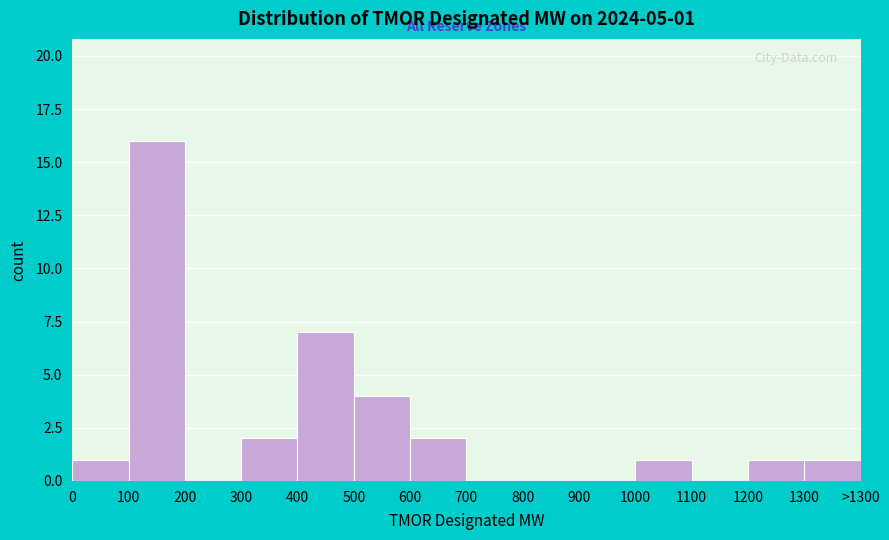

Reading left to right, list all the values displayed in this chart.

0=1	100=16	200=0	300=2	400=7	500=4	600=2	700=0	800=0	900=0	1000=1	1100=0	1200=1	1300=1